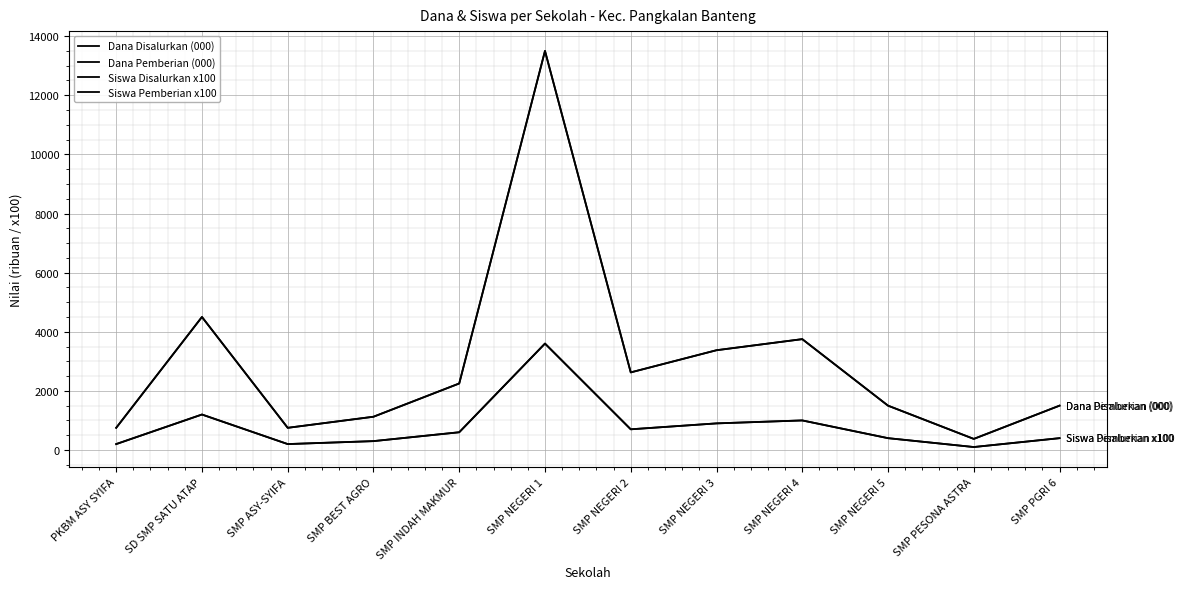

Is it true that Siswa Disalurkan x100 equals 300 at SMP BEST AGRO?

True